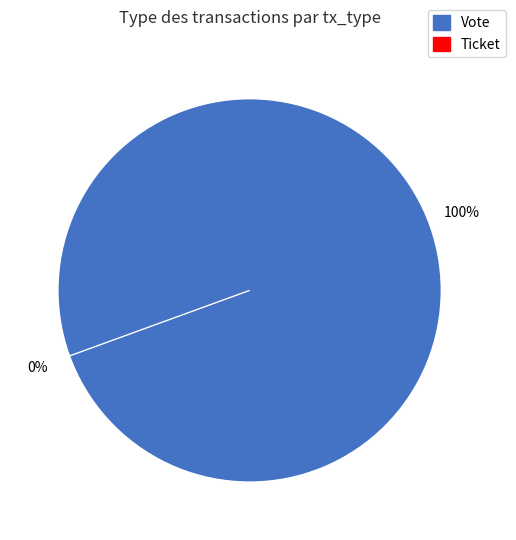

Which category has the smallest portion of the pie?

Ticket